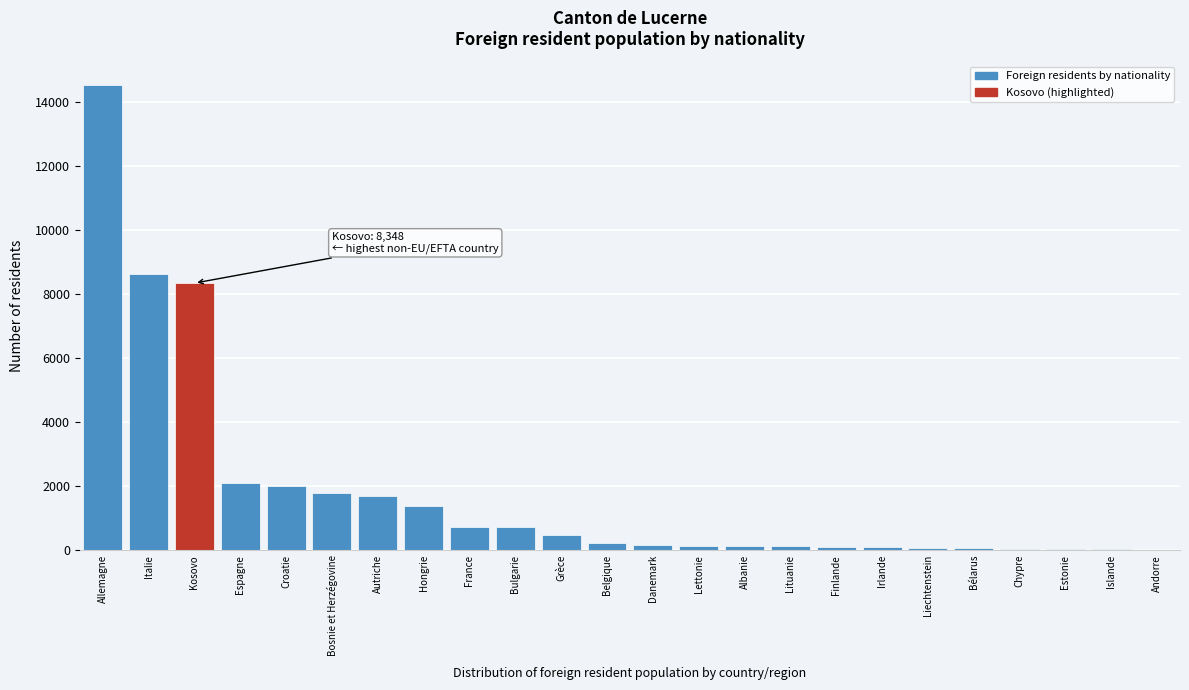

Which label corresponds to the largest value in the chart?

Allemagne